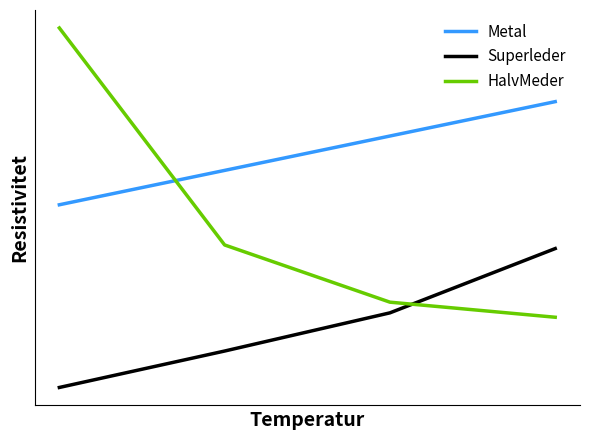

Does the chart have visible grid lines?

No